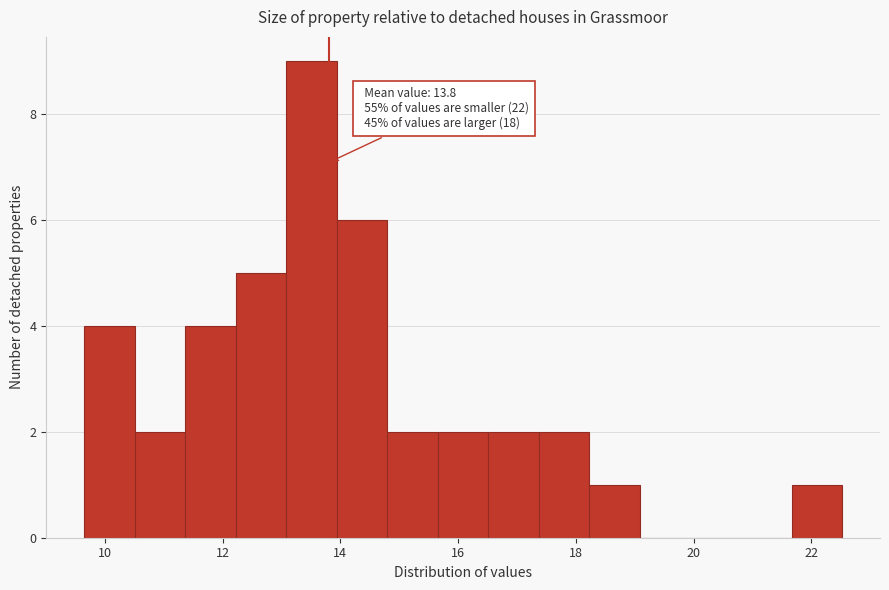

Which range on the x-axis has the tallest bar?

13.0 to 14.0